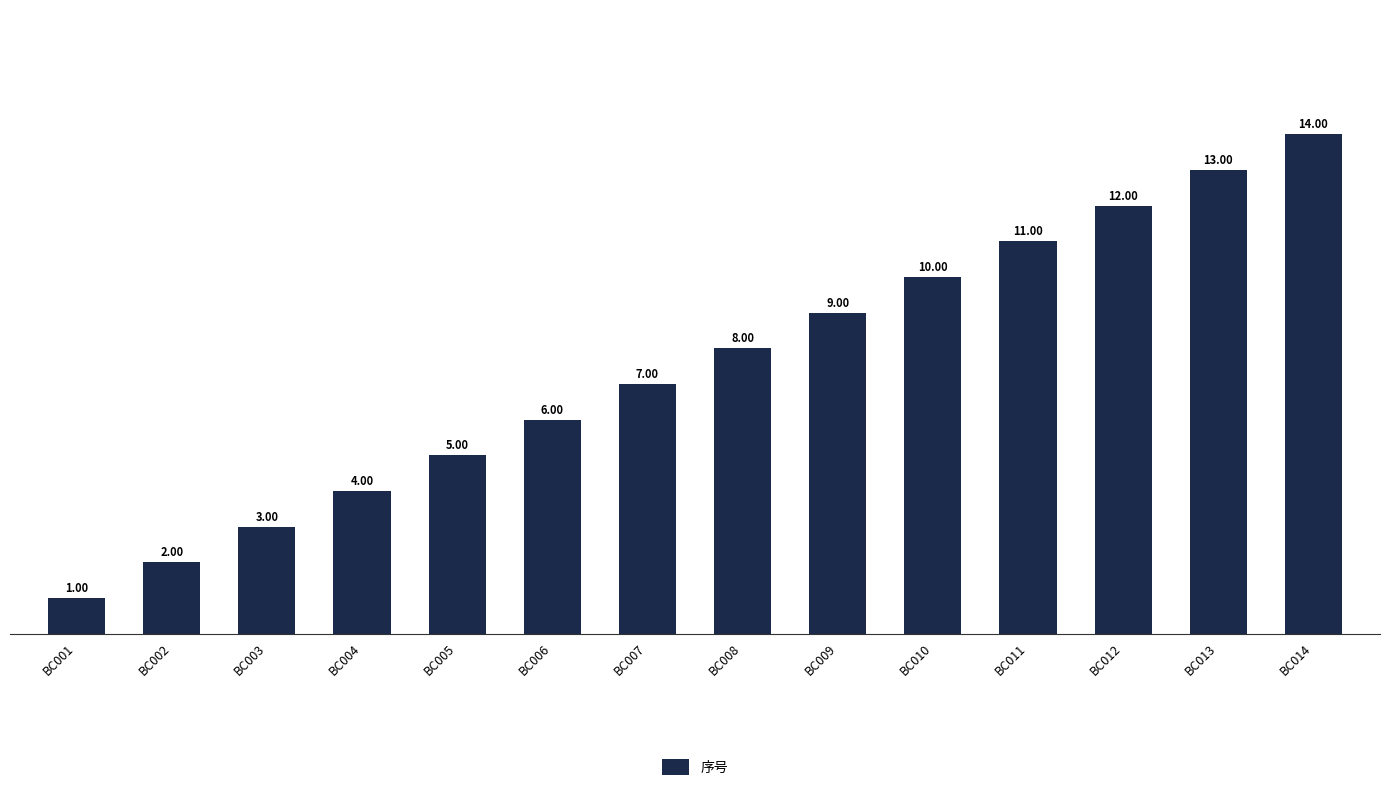

The chart shows a value of 14 at BC014. True or false?

True